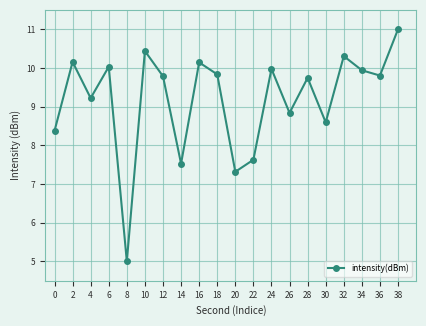

What is the smallest value displayed?

5.0